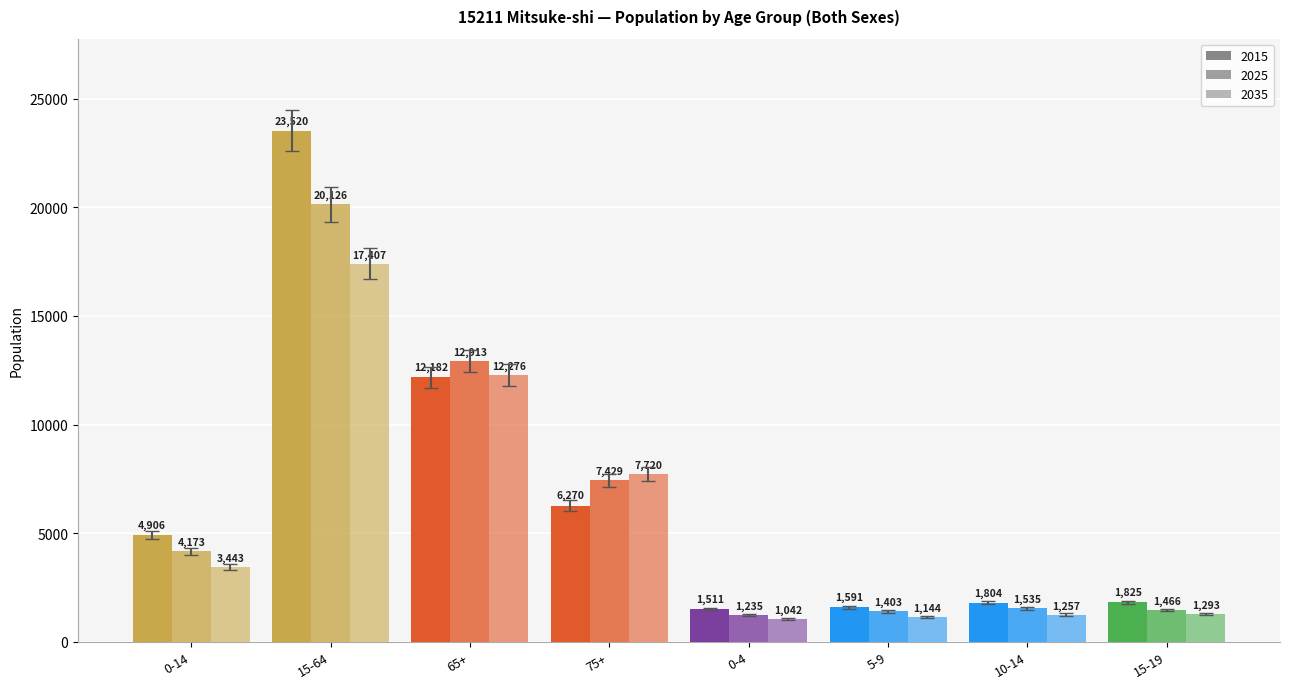

Does the chart contain any negative values?

No